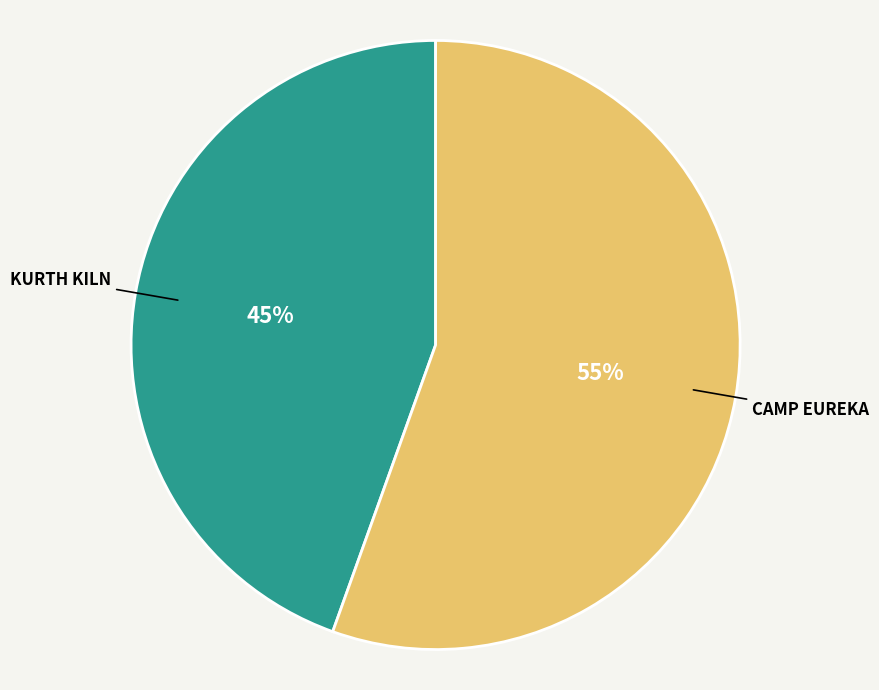

To the nearest percent, what is the average slice percentage?

50%